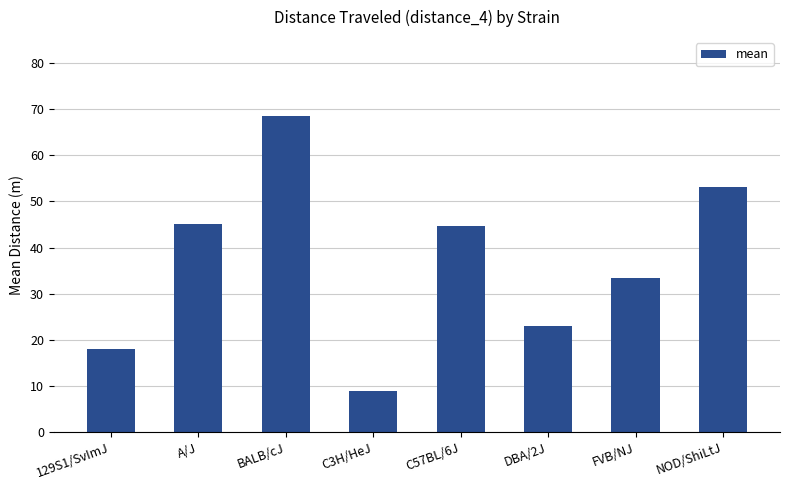

What is the label of the 5th bar from the right?

C3H/HeJ